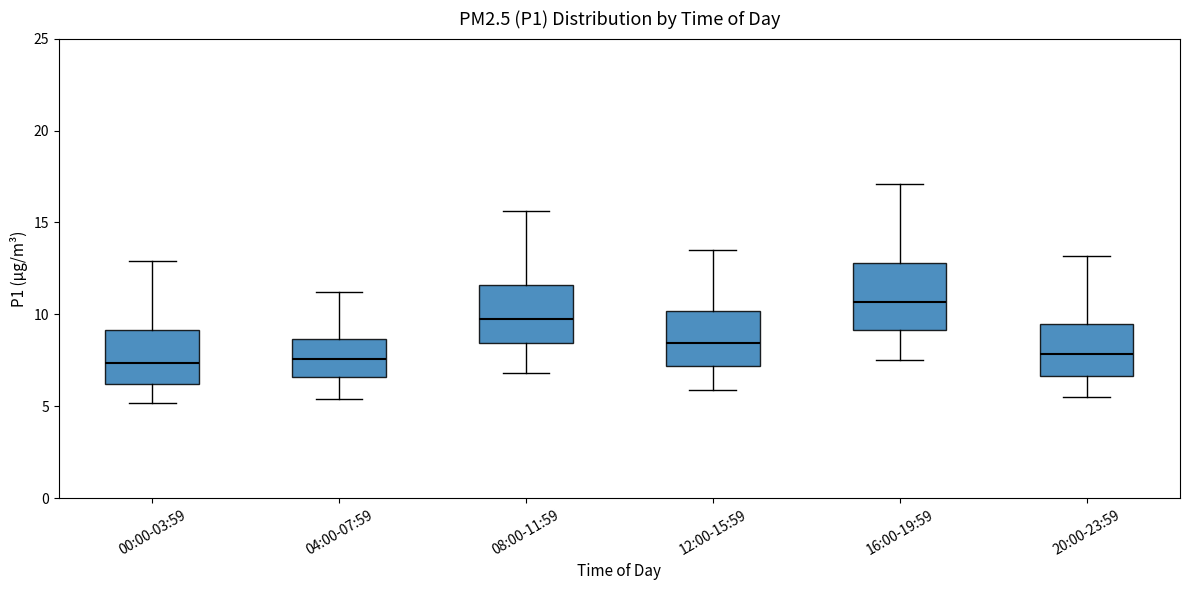

Where does the lower whisker of the box for 04:00-07:59 end on the y-axis? The values are not printed on the chart, so give them approximately, as read against the axis.

5.5